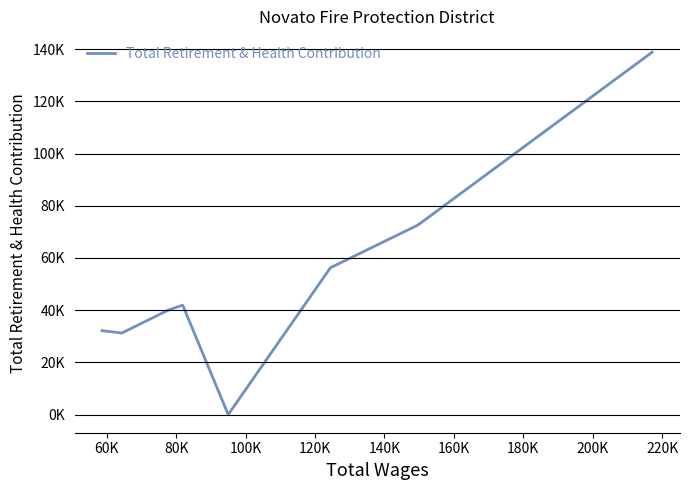

Does the chart display data point markers on the line(s)?

No